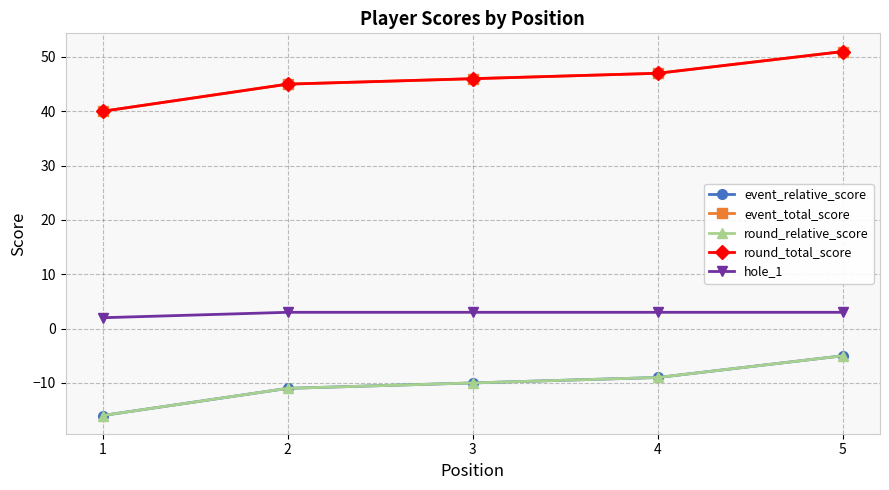

How many lines are shown in the chart?

5